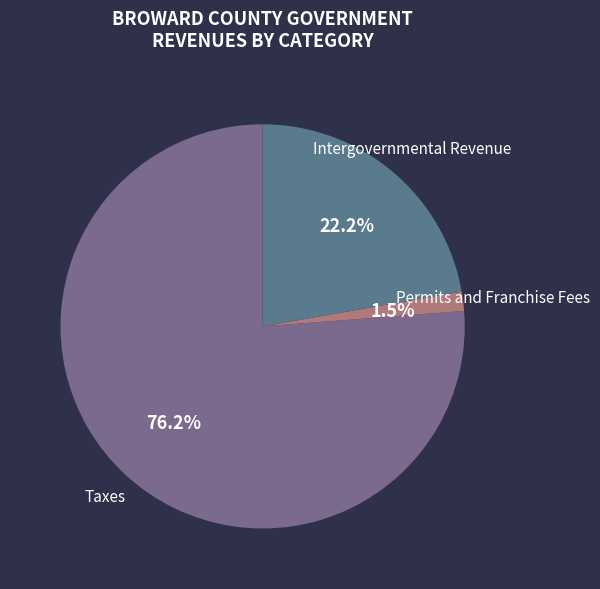

What is the total percentage of Intergovernmental Revenue and Taxes?

98.5%